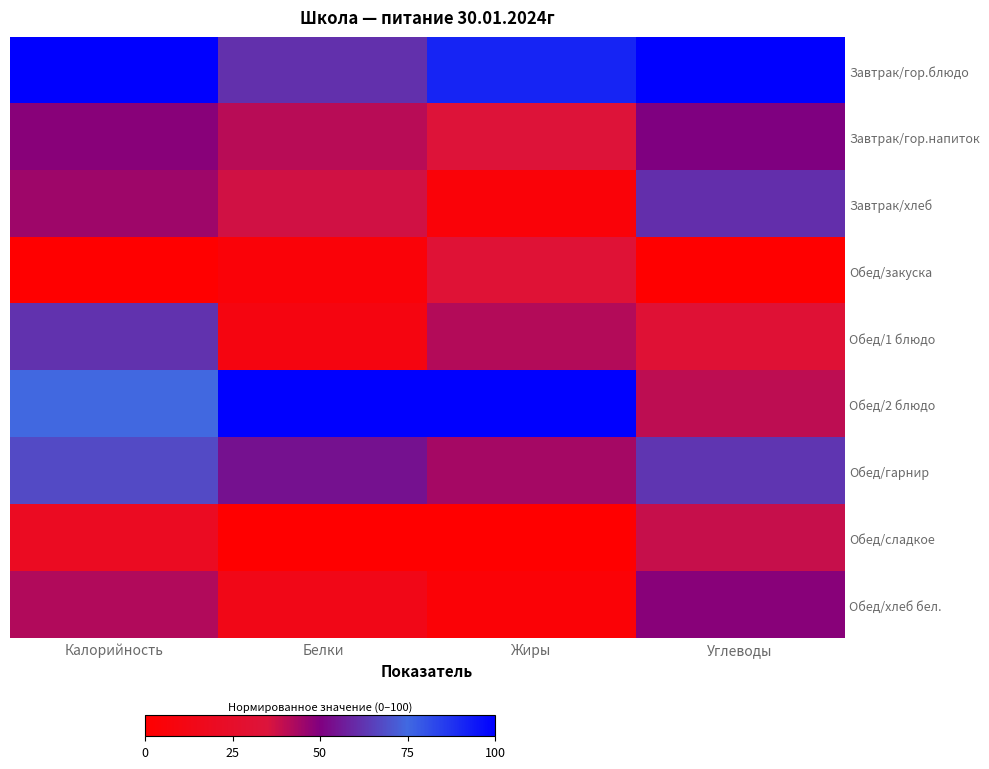

Which category has the lowest value across all series?

Калорийность